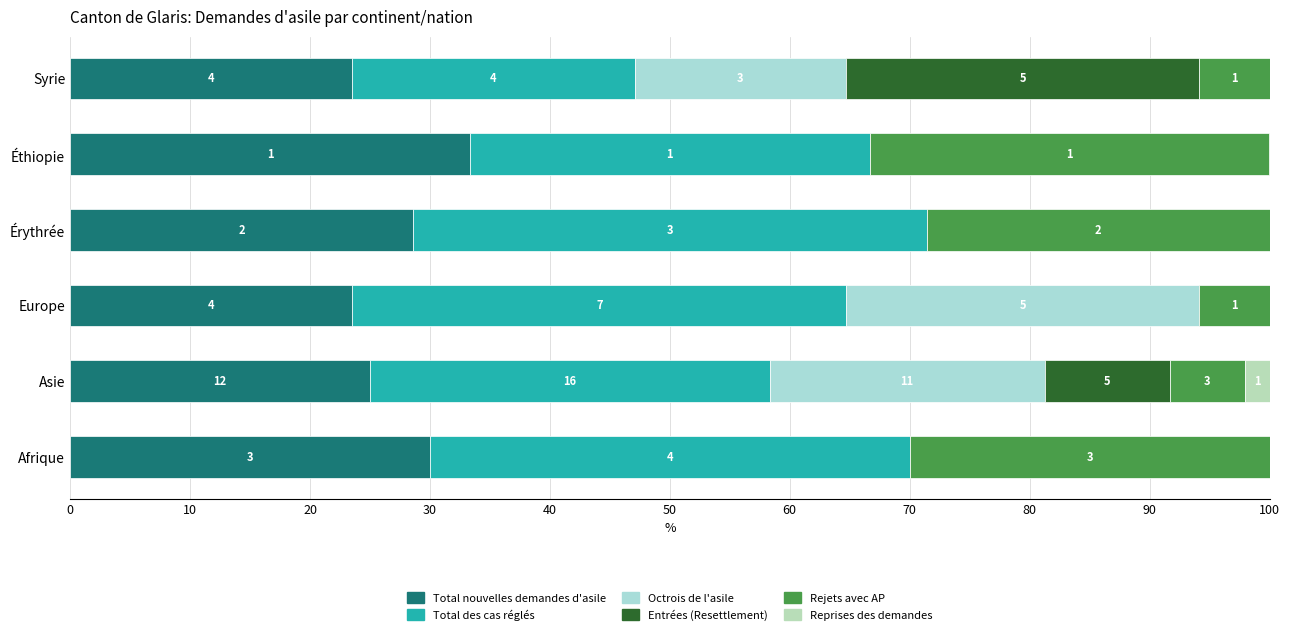

What is the value of the Total nouvelles demandes d'asile bar at the 4th from the left?

28.6